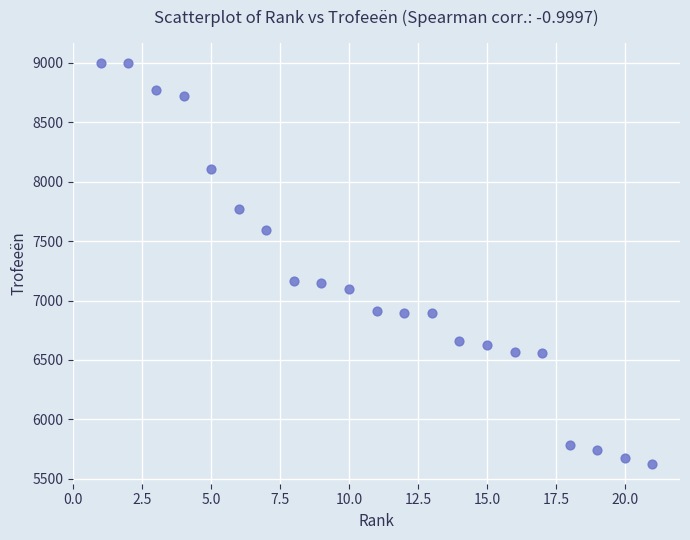

What is the range of X values (max minus min)?

20